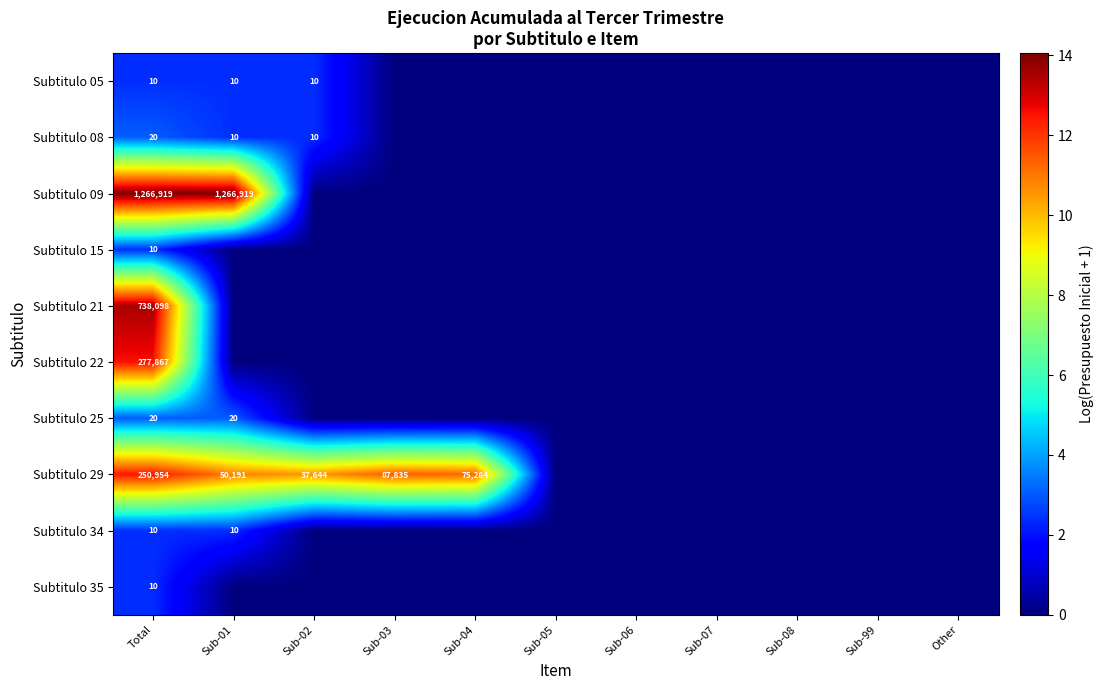

The Subtitulo 08 series shows 5 at Sub-01. True or false?

False